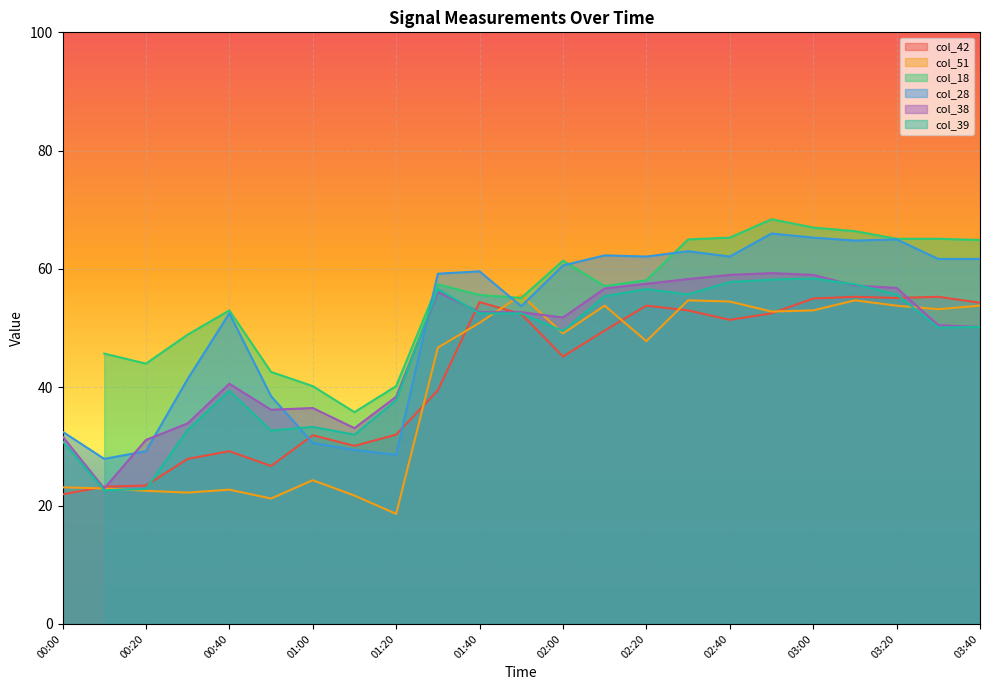

What is the difference between the col_28 values at 01:20 and 00:00?

3.9